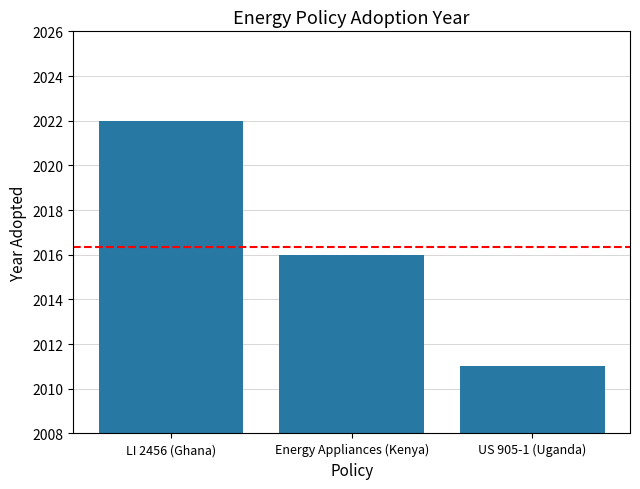

Reading right to left, what are all the values shown in this chart?

US 905-1 (Uganda)=2011	Energy Appliances (Kenya)=2016	LI 2456 (Ghana)=2022